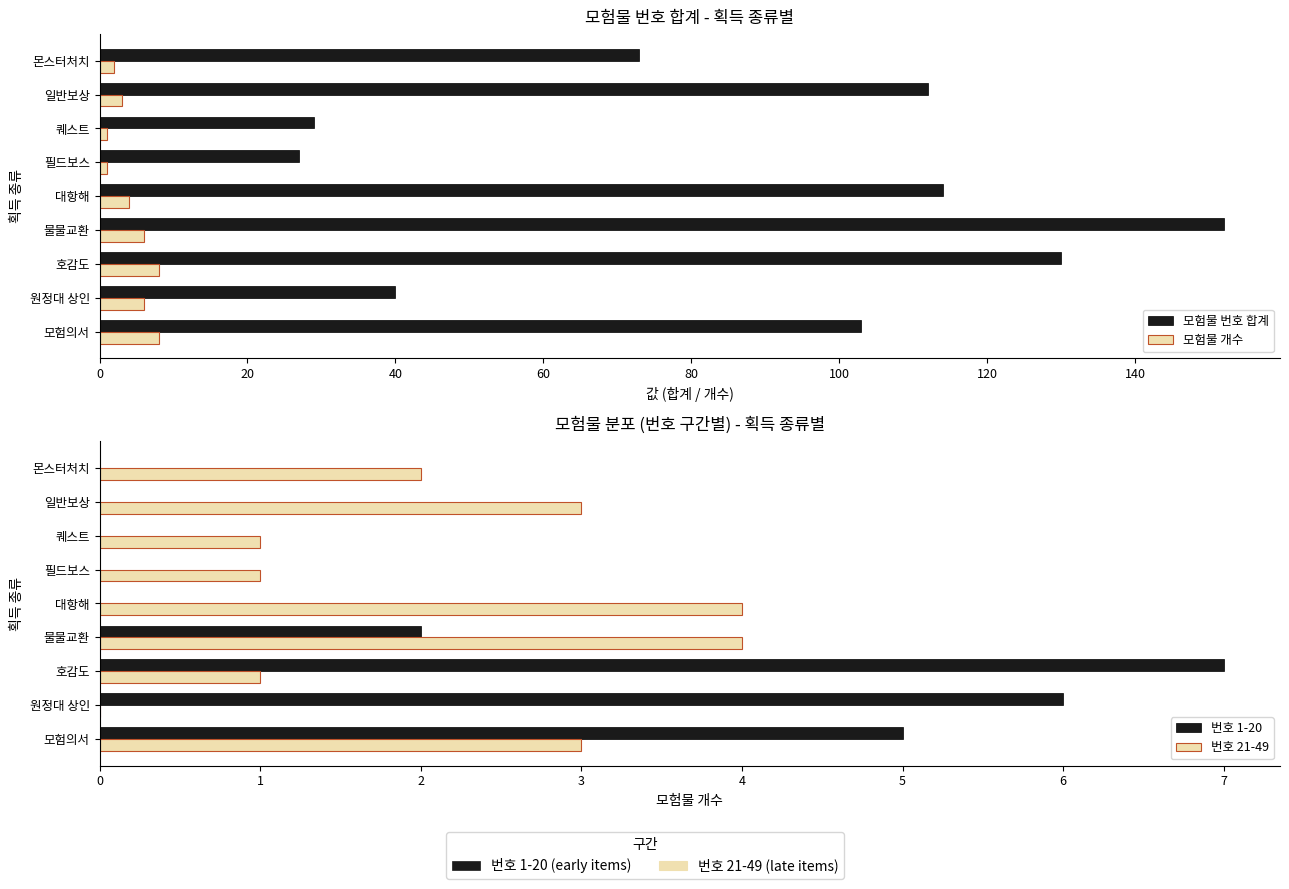

How many distinct data groups are displayed?

4